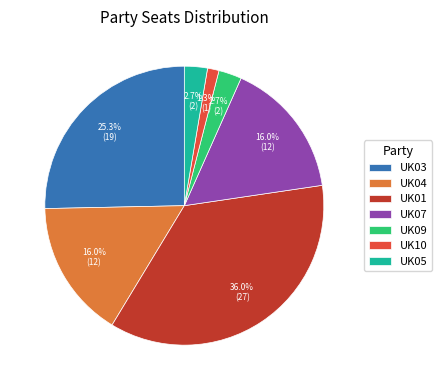

To the nearest percent, what is the difference between the UK03 and UK05 slice percentages?

23%